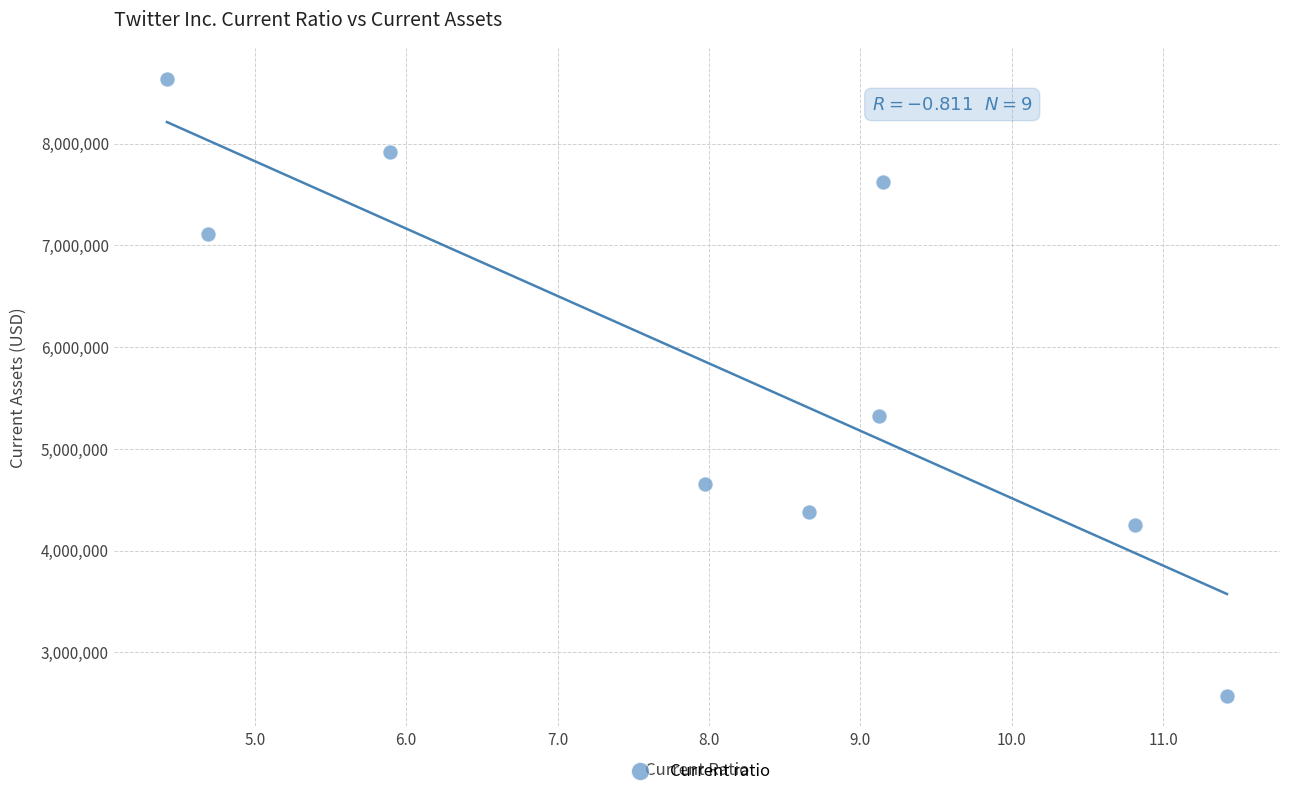

What Y value in the scatter plot is closest to 5605893?

5321884